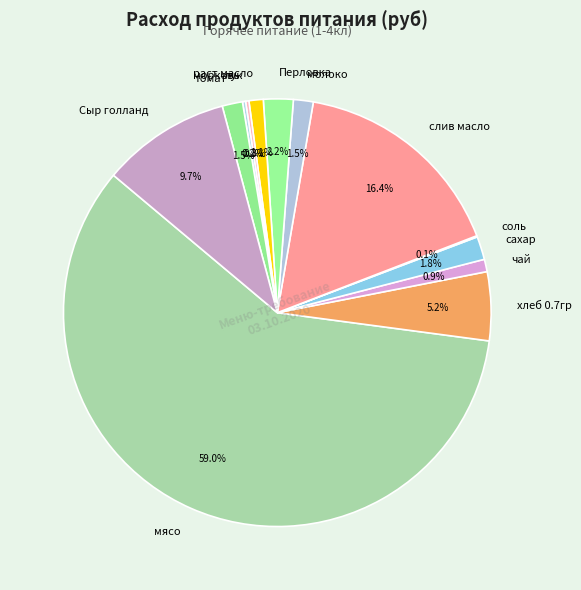

What is the total percentage of хлеб 0.7гр and слив масло?

21.6%